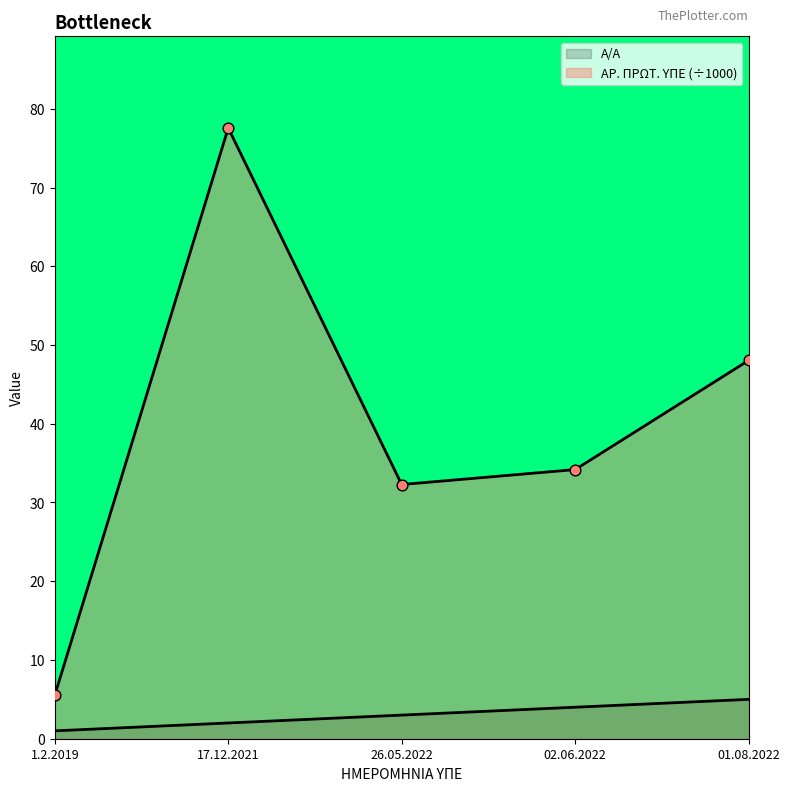

At which category is the sum across all series the highest?

17.12.2021